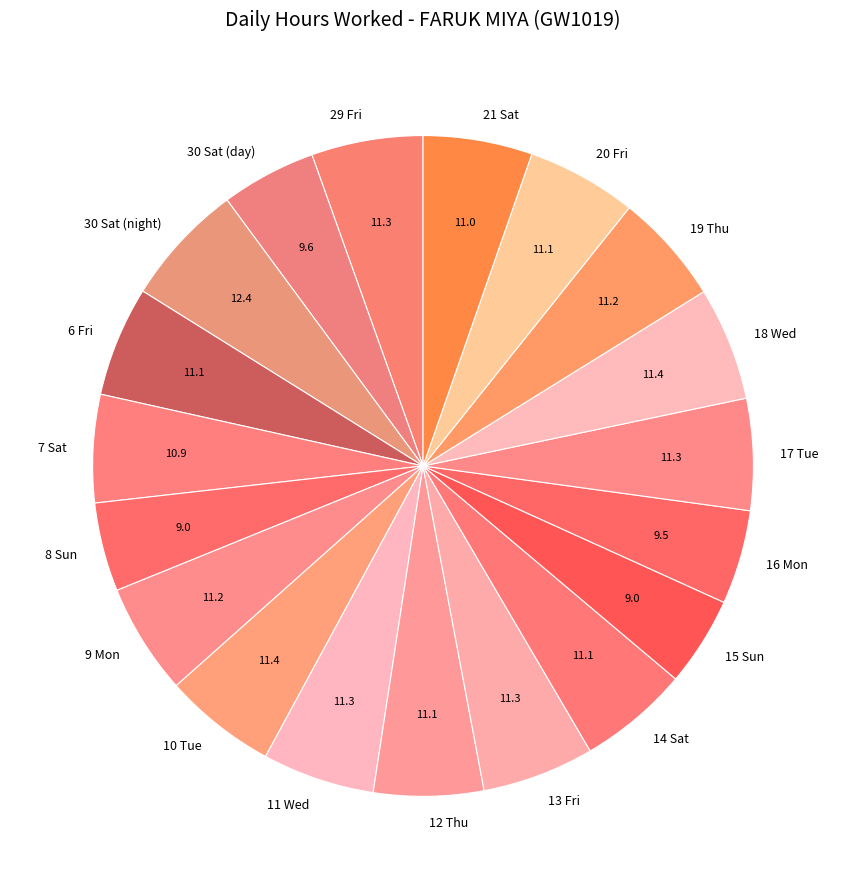

How many slices are in this pie chart?

19